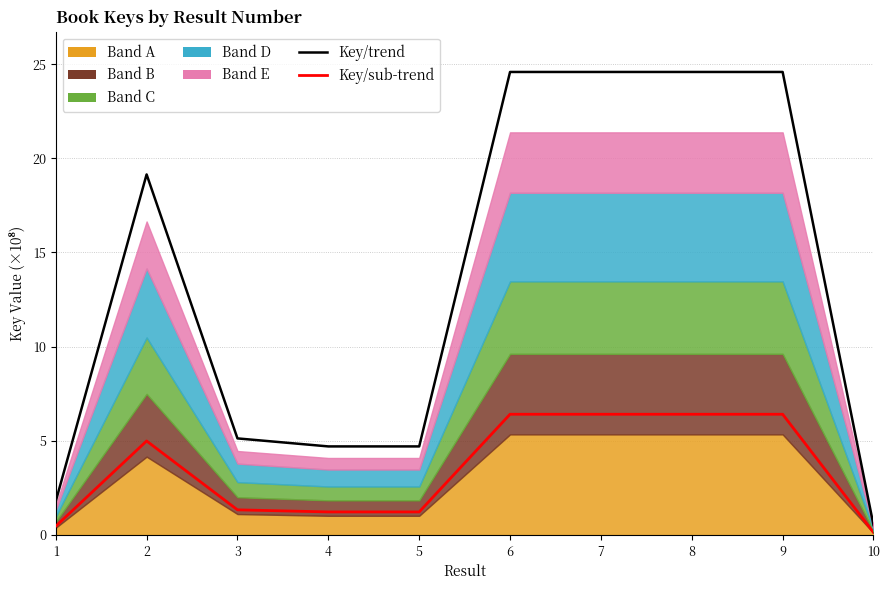

What is the spread (max minus min) of values at 10?

0.4